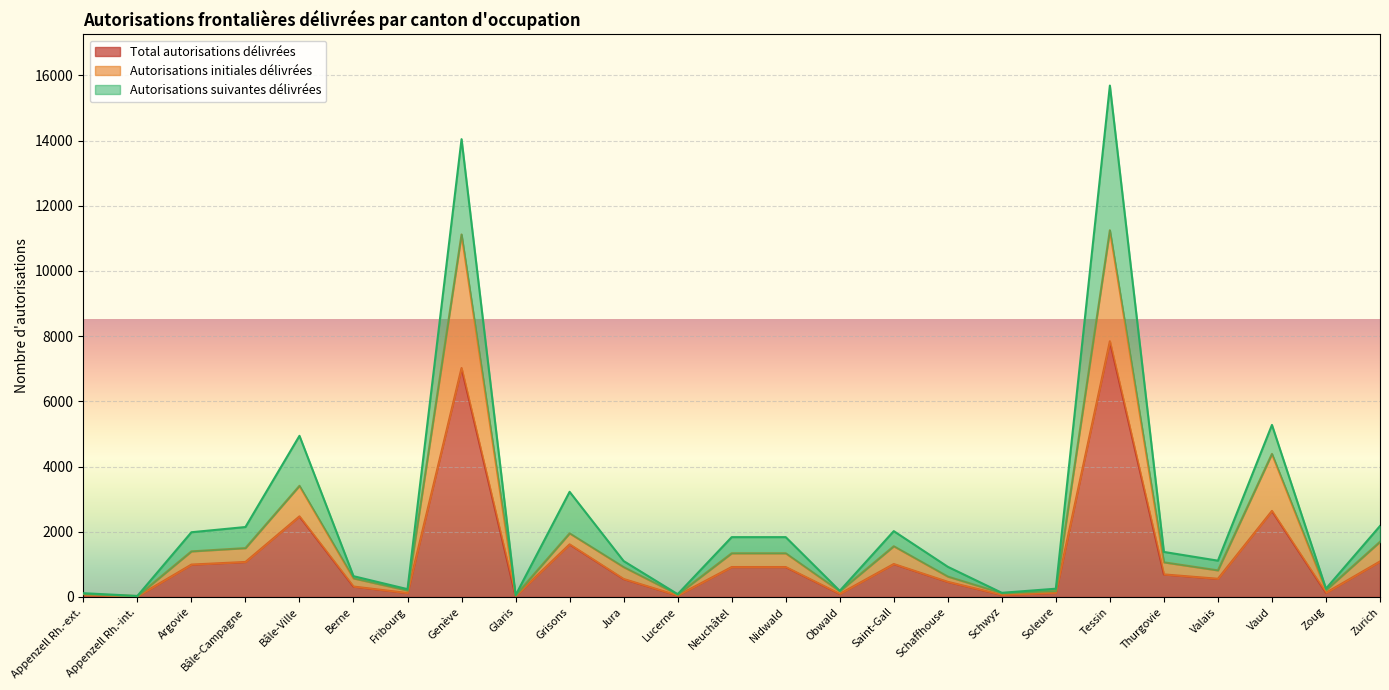

At which category does Total autorisations délivrées reach its first local peak?

Bâle-Ville